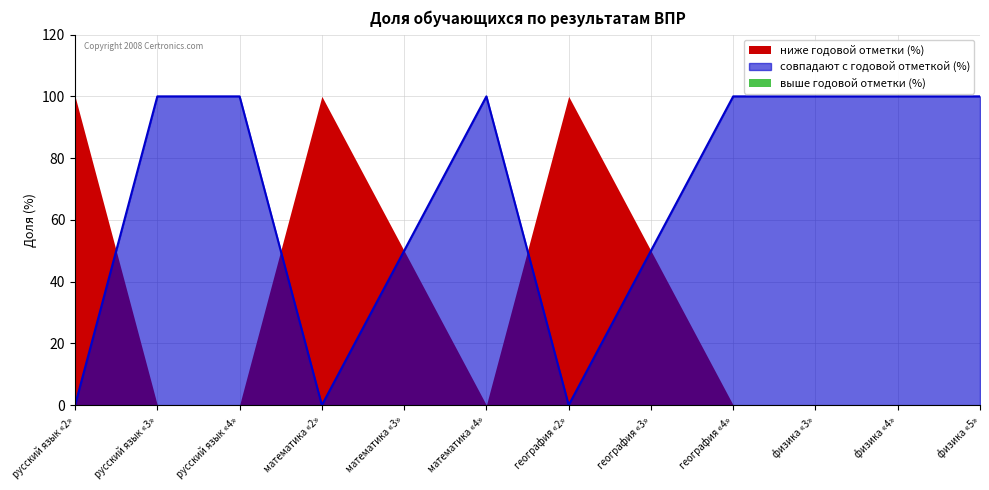

What is the difference between the highest and lowest values at русский язык «3»?

100